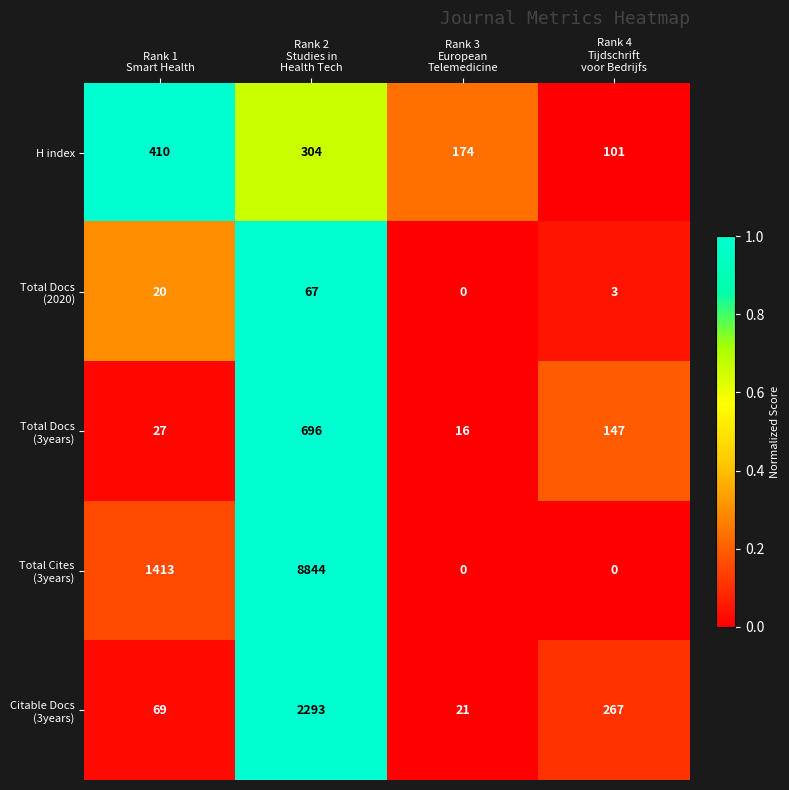

What is the minimum value for H index?

101